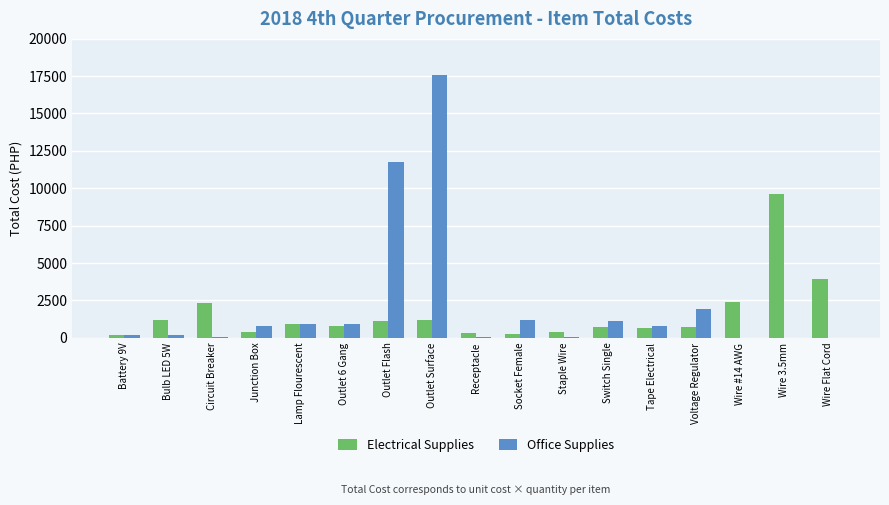

Between Receptacle and Voltage Regulator, which series saw the biggest shift?

Office Supplies